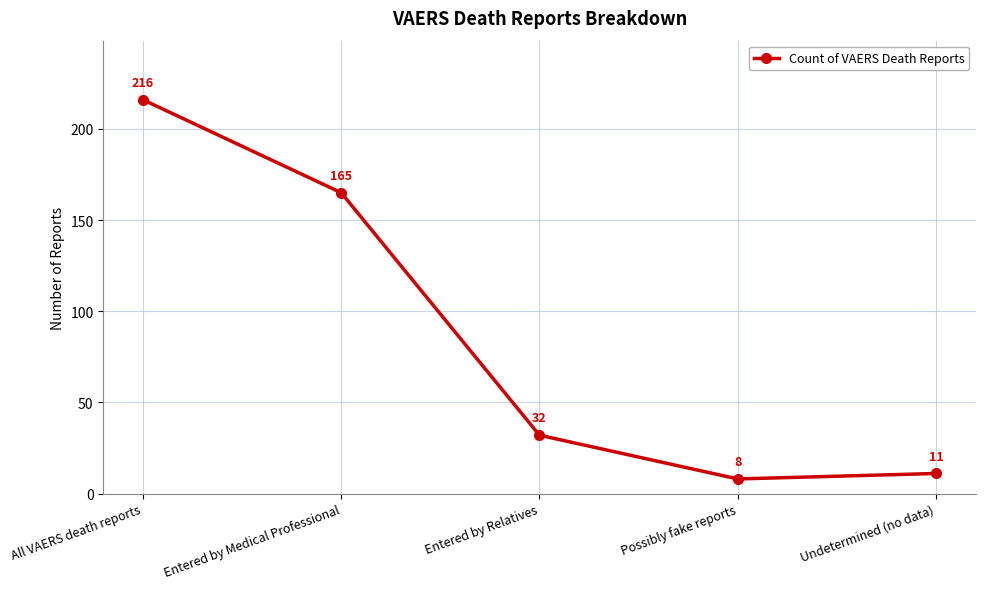

Which category has the lowest value across all series?

Possibly fake reports